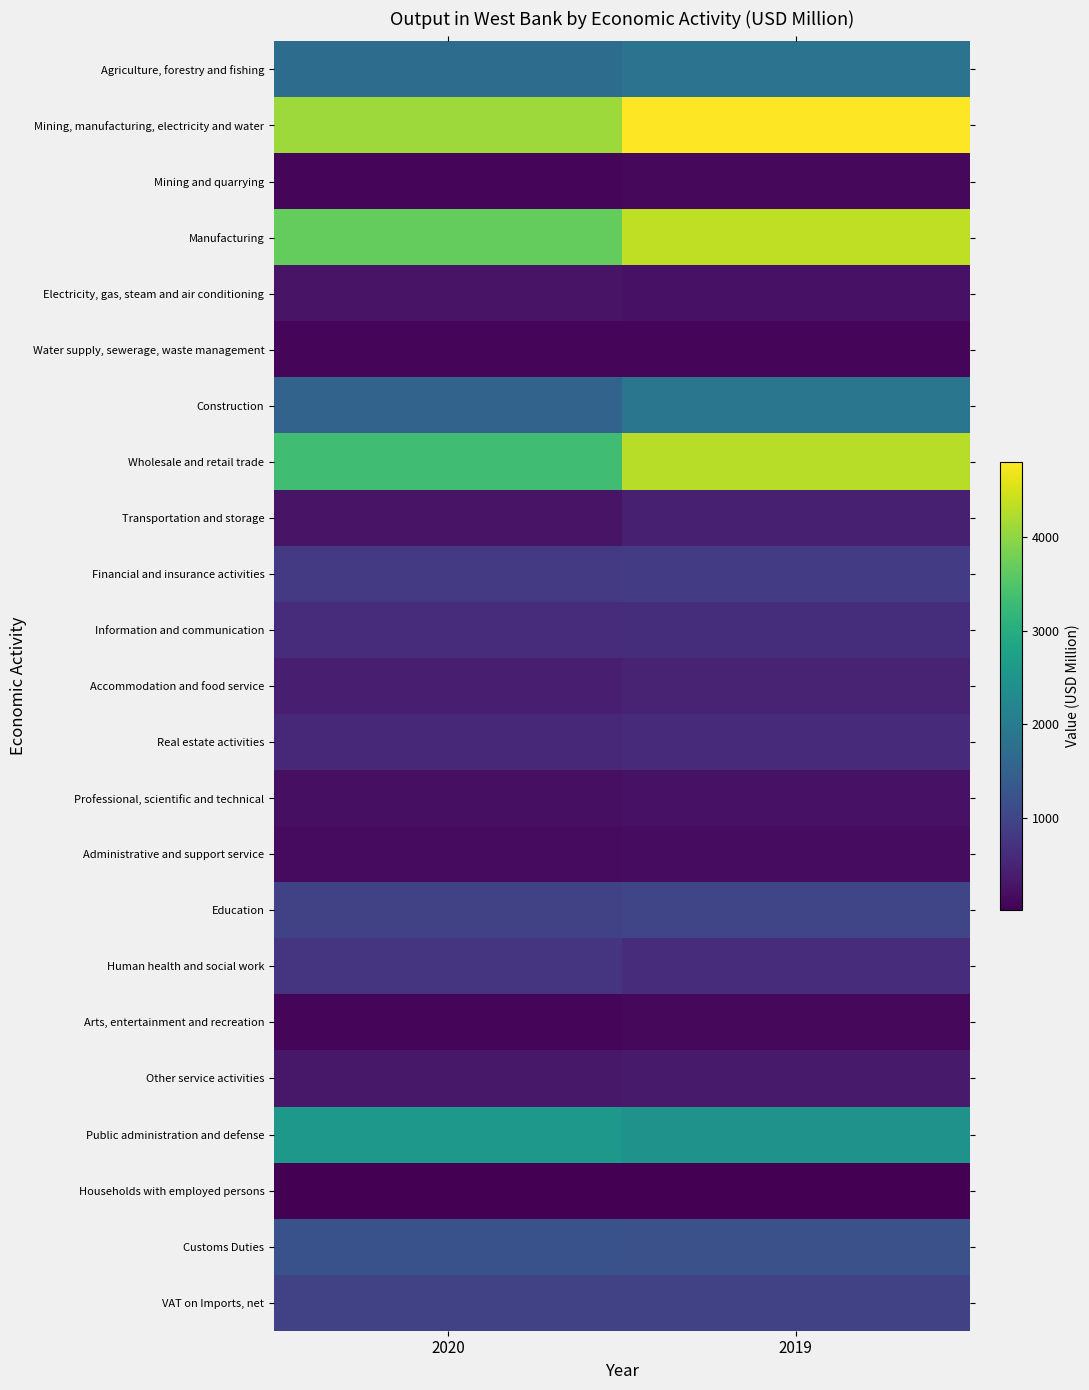

How many categories are shown in the chart?

2